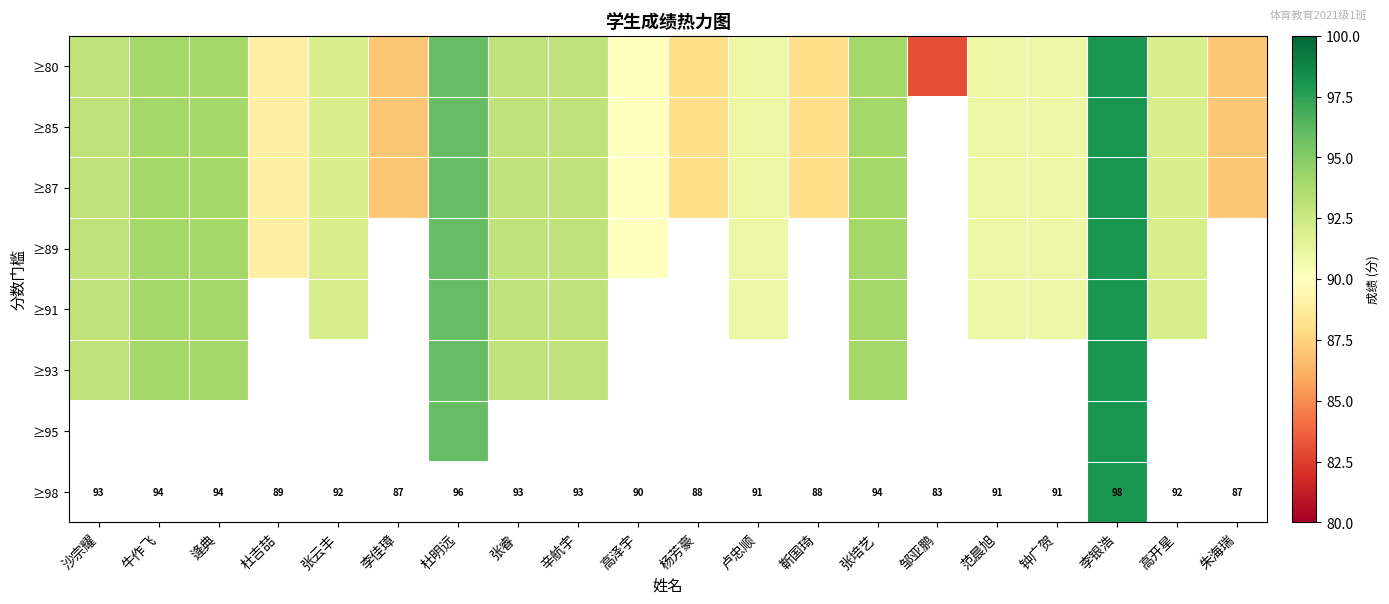

At how many categories does at least one series exceed 90?

13